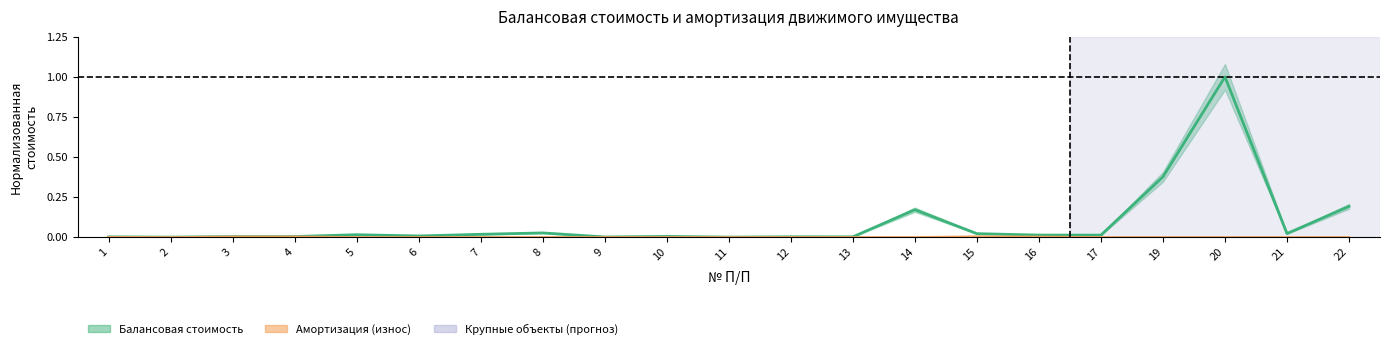

Which category has the lowest value across all series?

2